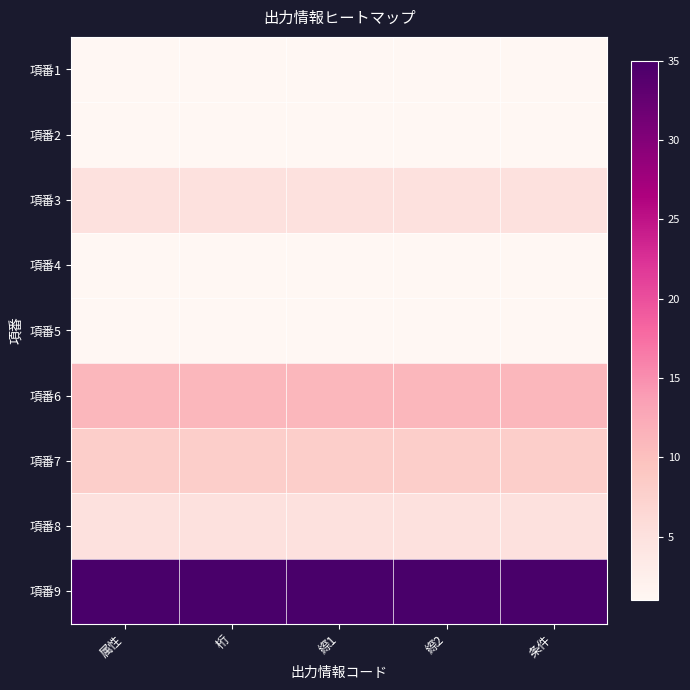

Reading right to left, transcribe all the data shown in this chart.

項番1: 条件=1	縩2=1	縩1=1	桁=1	属性=1
項番2: 条件=1	縩2=1	縩1=1	桁=1	属性=1
項番3: 条件=5	縩2=5	縩1=5	桁=5	属性=5
項番4: 条件=1	縩2=1	縩1=1	桁=1	属性=1
項番5: 条件=1	縩2=1	縩1=1	桁=1	属性=1
項番6: 条件=11	縩2=11	縩1=11	桁=11	属性=11
項番7: 条件=8	縩2=8	縩1=8	桁=8	属性=8
項番8: 条件=5	縩2=5	縩1=5	桁=5	属性=5
項番9: 条件=35	縩2=35	縩1=35	桁=35	属性=35